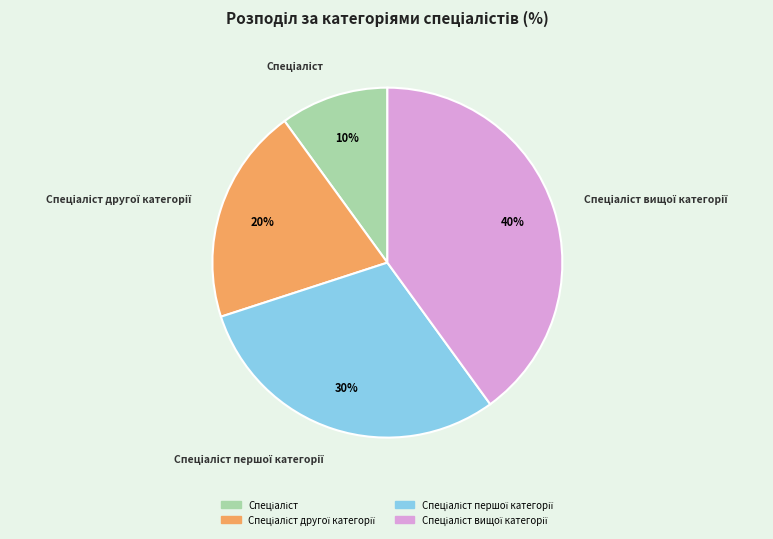

To the nearest percent, what is the difference between the largest and smallest slice percentages?

30%